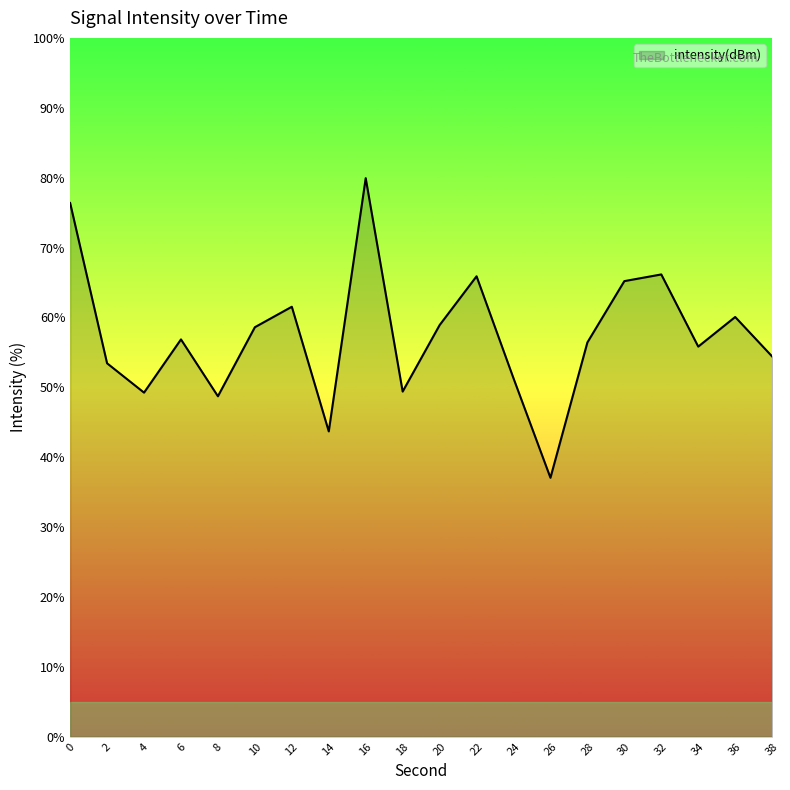

True or false: the data shows 36.0 at 34.

False